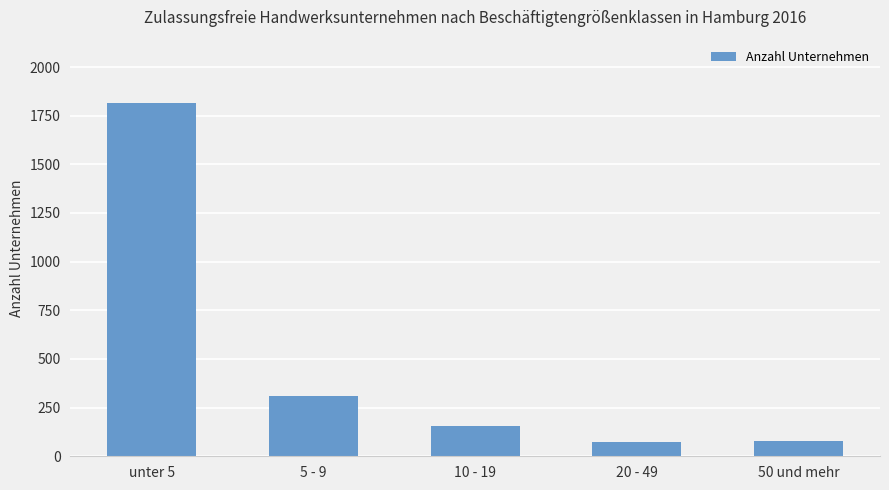

True or false: the data shows 2535 at unter 5.

False